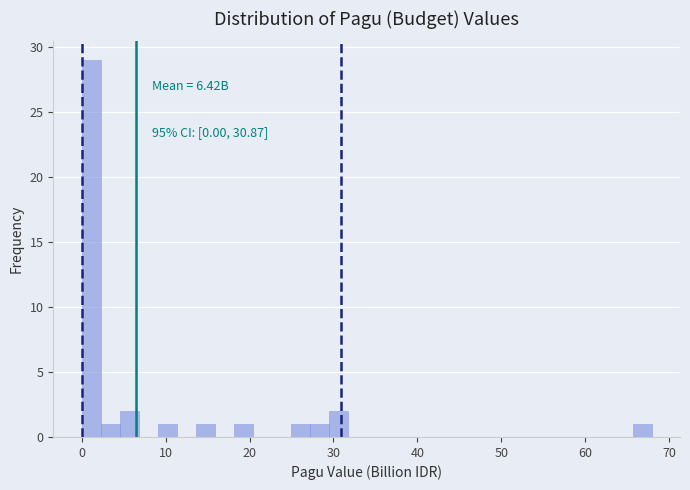

Around what value on the x-axis is the tallest bar? Give the approximate position of its centre, as read against the axis.

1